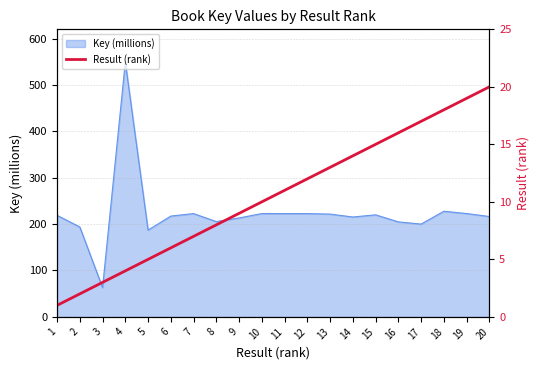

The value at 14 is 14. True or false?

True